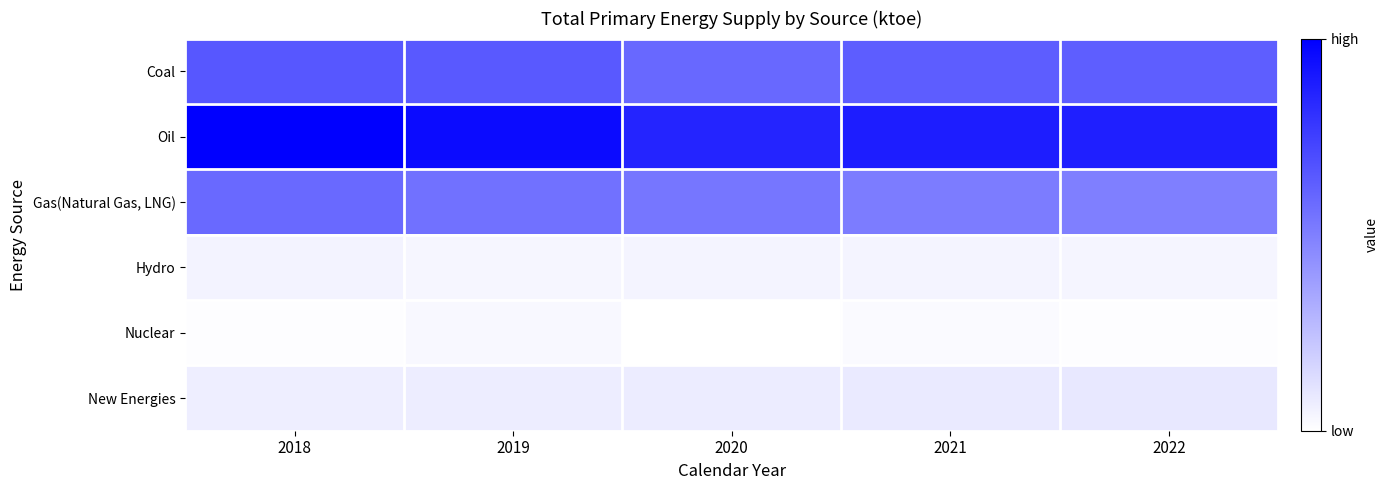

What is the spread (max minus min) of values at 2018?

1.0